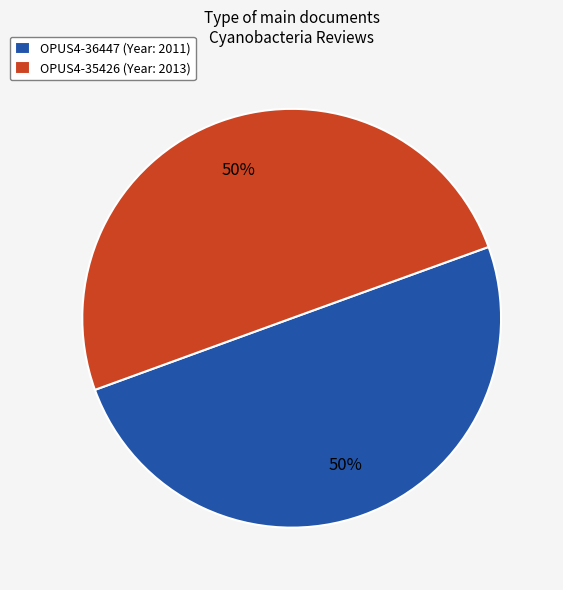

To the nearest percent, what is the average slice percentage?

50%